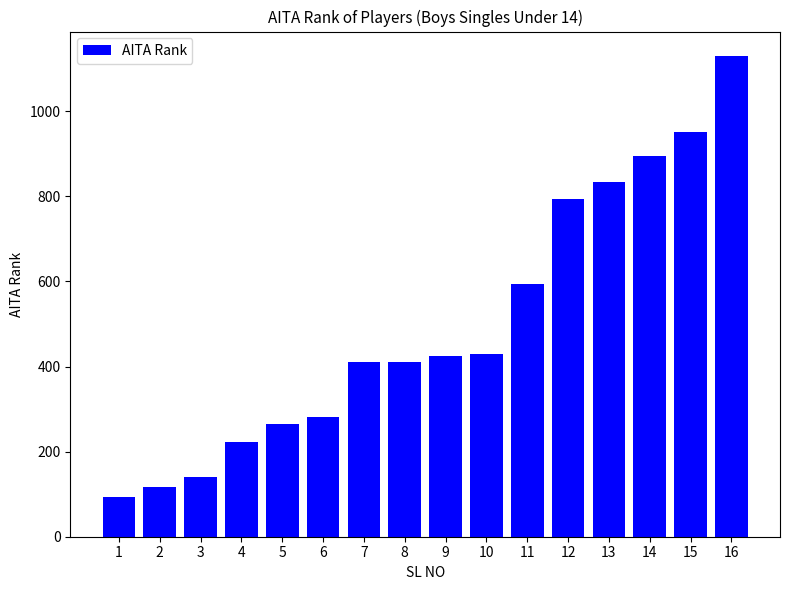

Which category has the lowest value across all series?

1